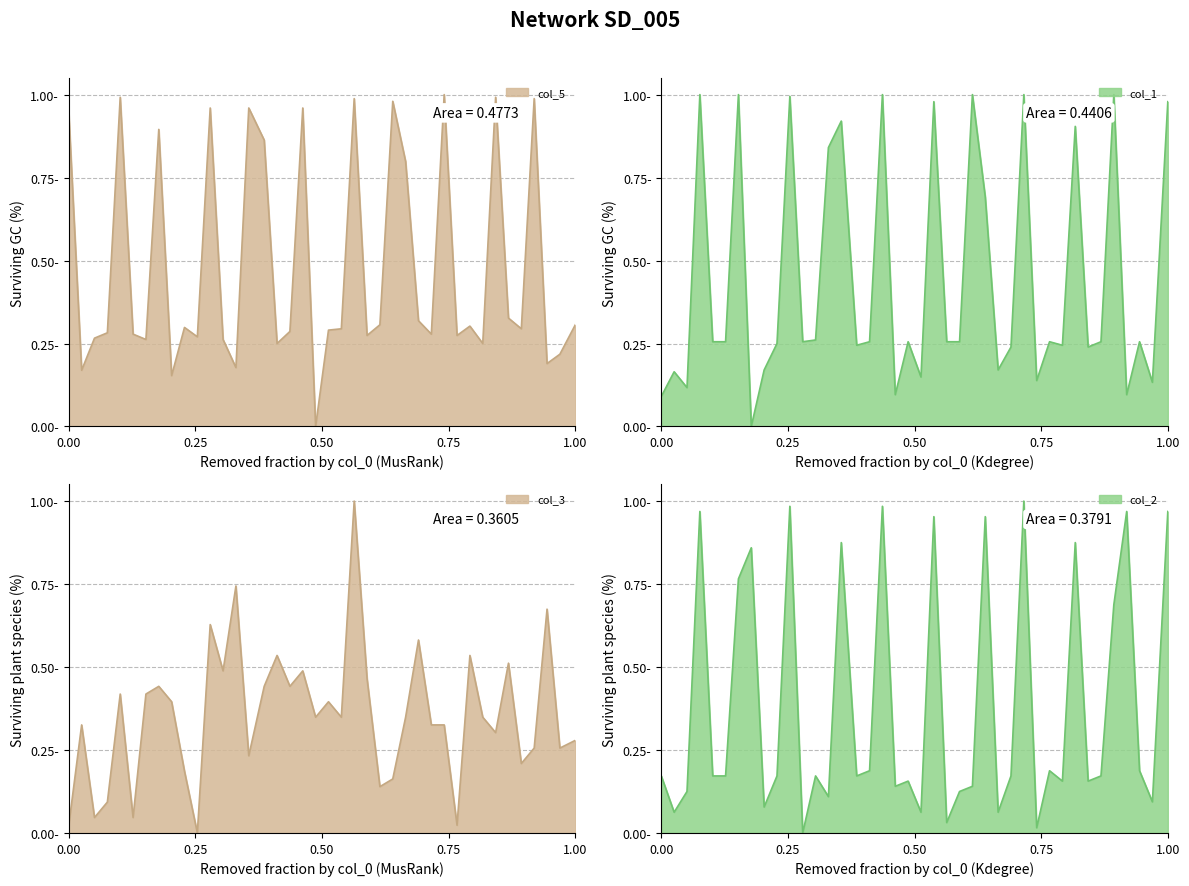

What are all the series names shown in the legend?

col_1, col_2, col_3, col_5